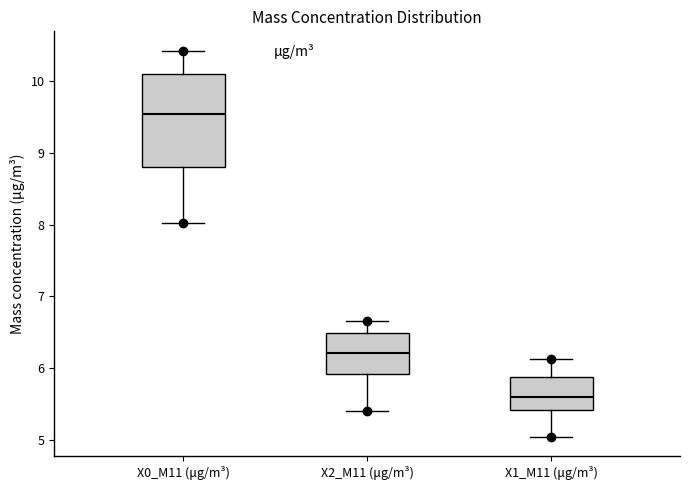

Which box has the highest median line?

X0_M11 (μg/m³)